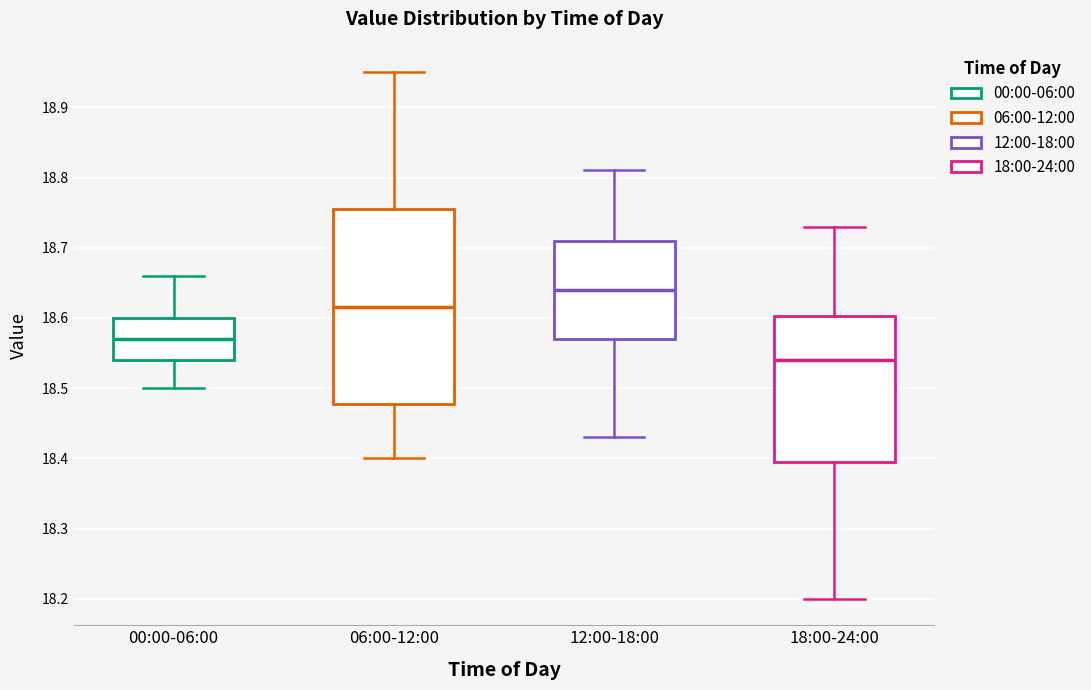

Which box's median line is the lowest?

18:00-24:00